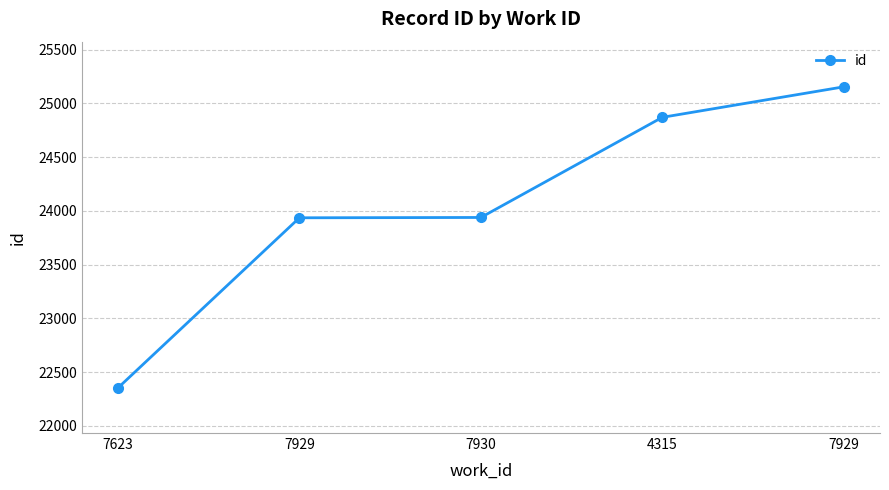

Reading right to left, extract all data points from this chart.

25155	24871	23939	23936	22353